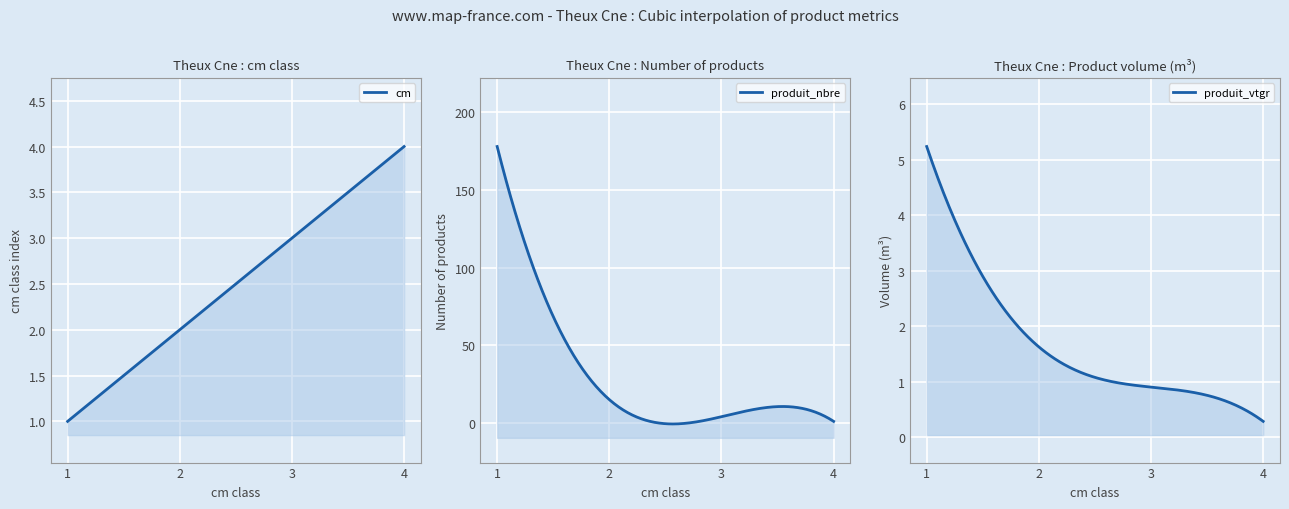

Is it true that cm equals 3.5 at 2?

False